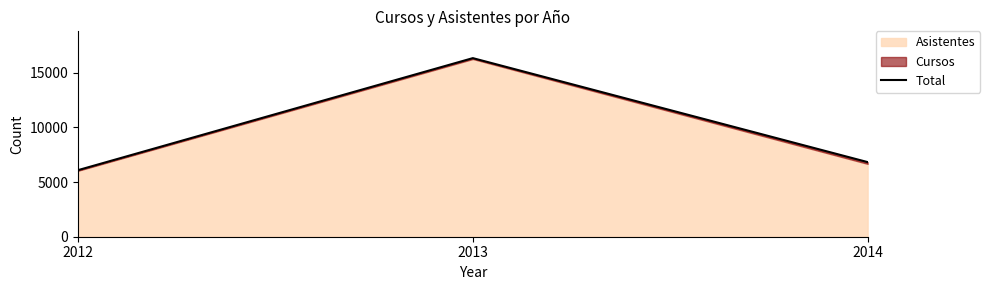

What is the difference between the values at 2012 and 2014?

736